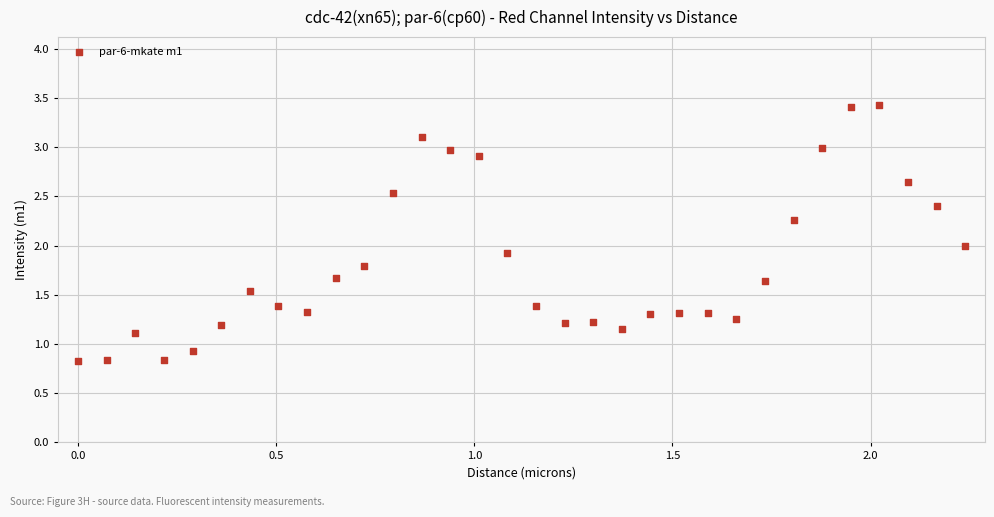

What is the range of X values (max minus min)?

2.2